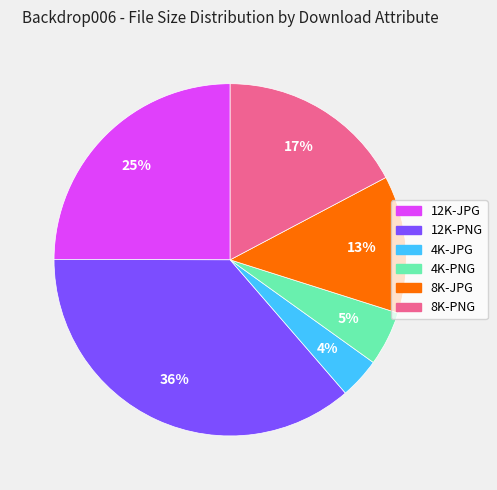

Which slice is the smallest?

4K-JPG